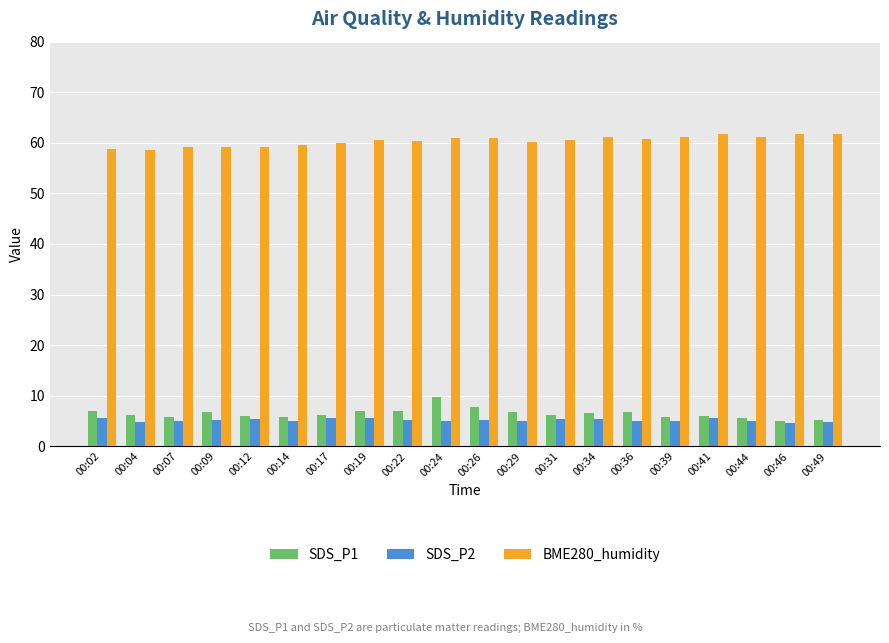

Rank the series by their maximum value, from lowest to highest.

SDS_P2, SDS_P1, BME280_humidity